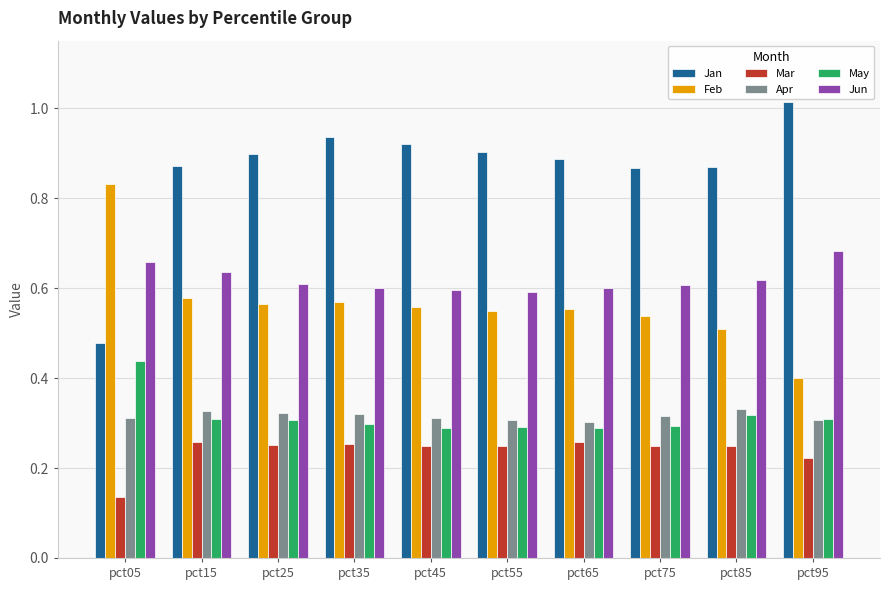

Which series has the widest spread of values?

Jan